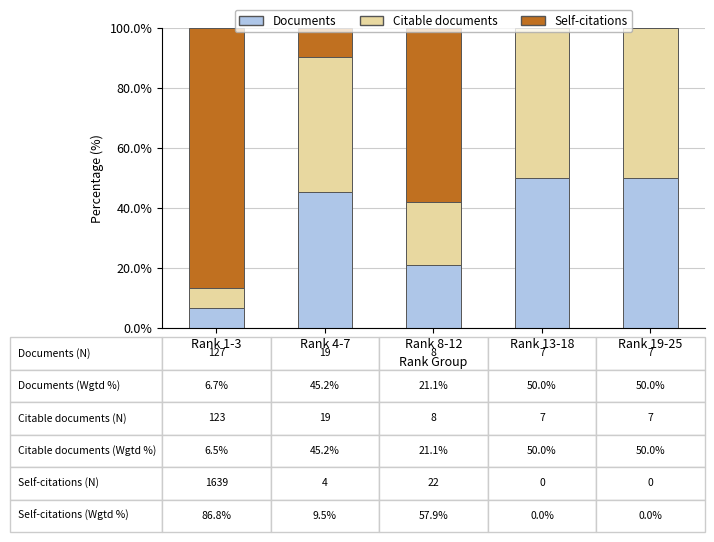

How many data points in Documents are above 45?

3